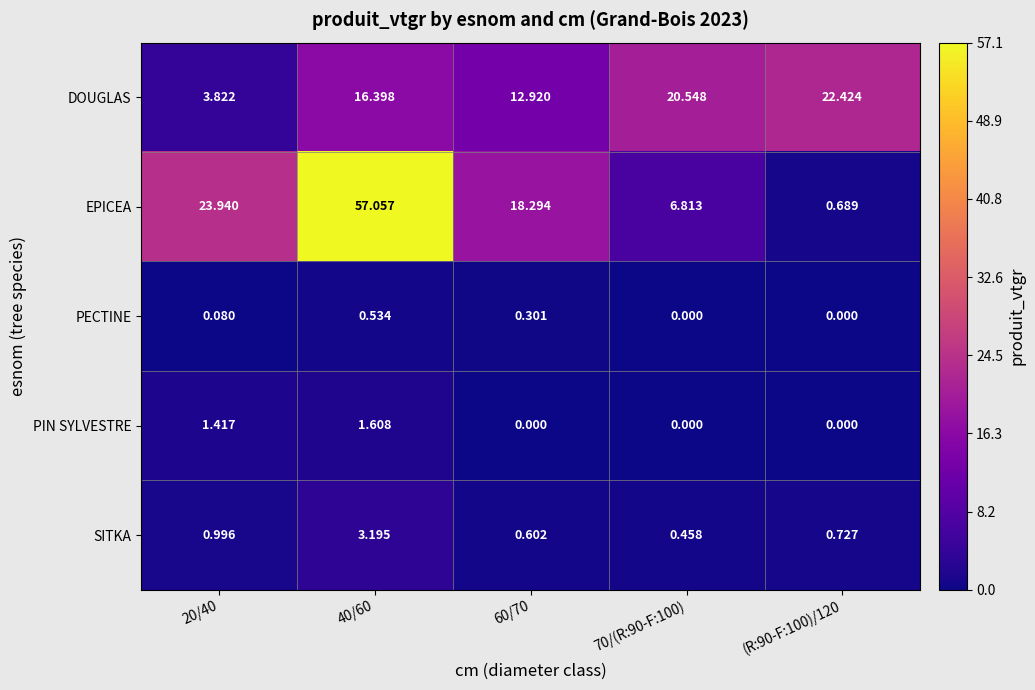

Which series has the largest total across all categories?

EPICEA